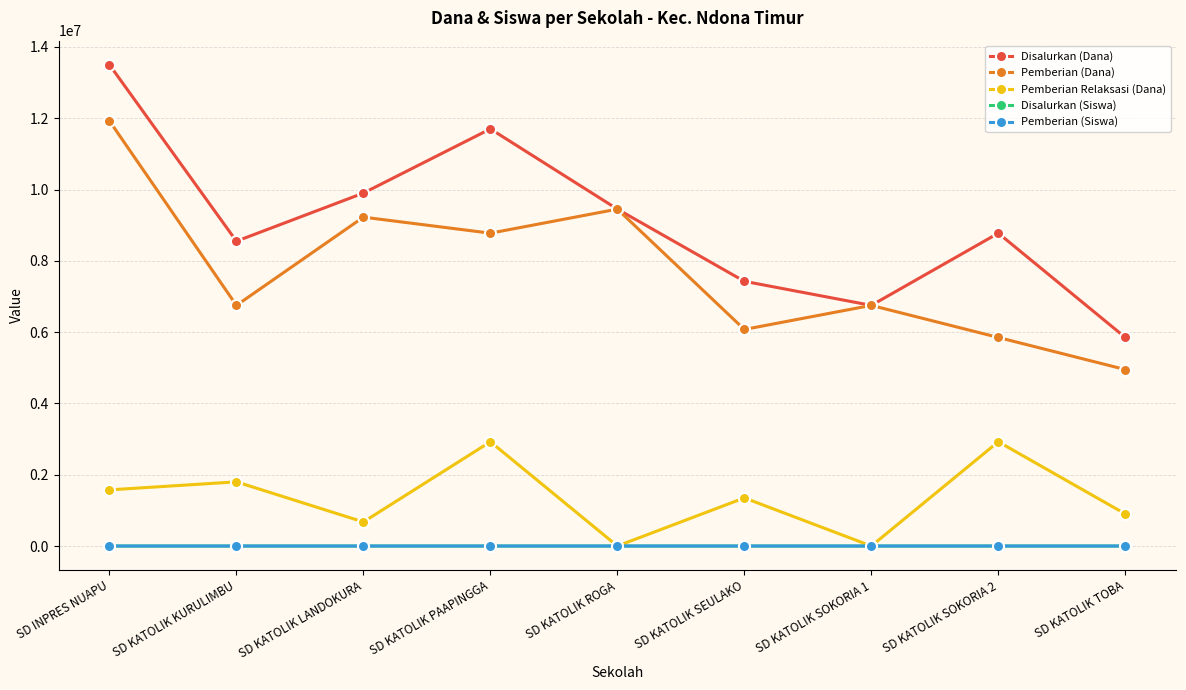

The Pemberian (Dana) series shows 1937611 at SD KATOLIK SEULAKO. True or false?

False